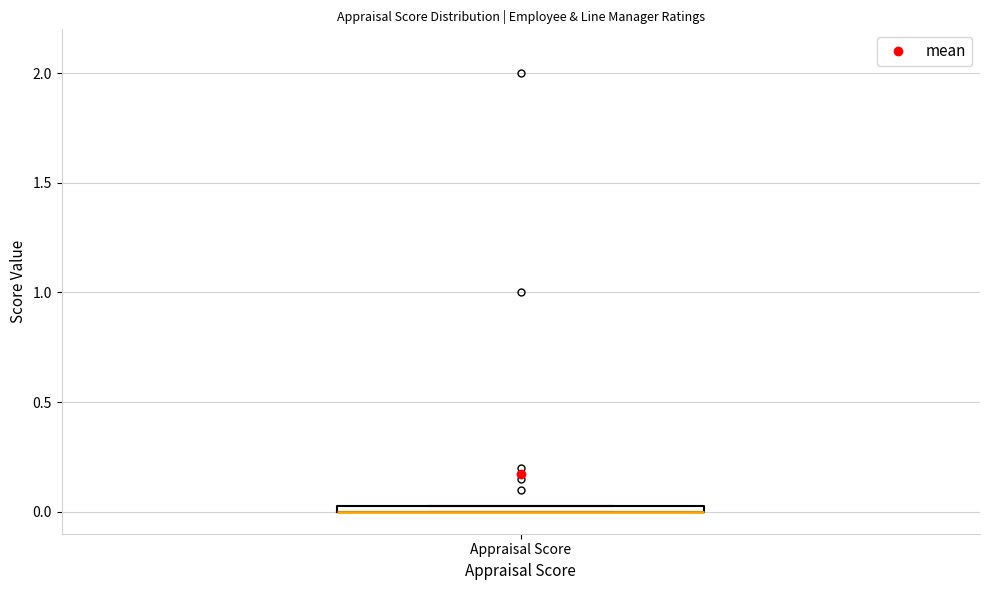

Where is the upper edge of the box for Appraisal Score on the y-axis? The values are not printed on the chart, so give them approximately, as read against the axis.

0.05